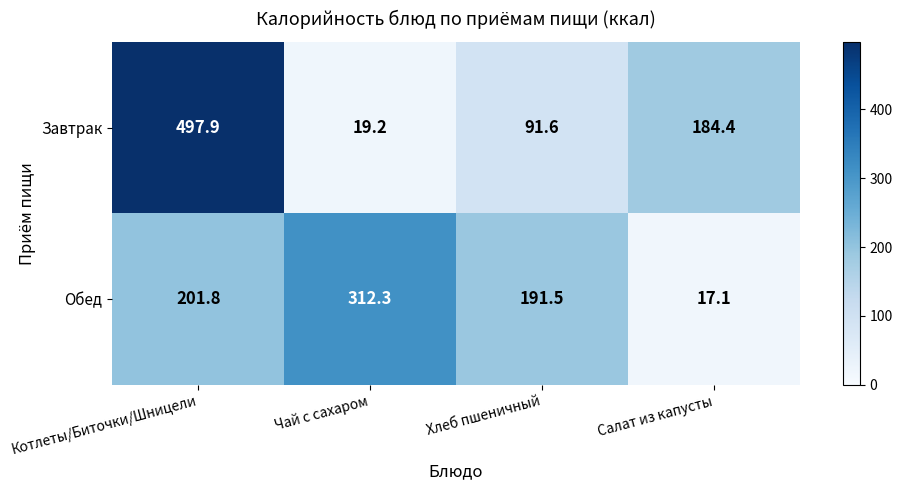

What is the total value across all series at Салат из капусты?

201.5